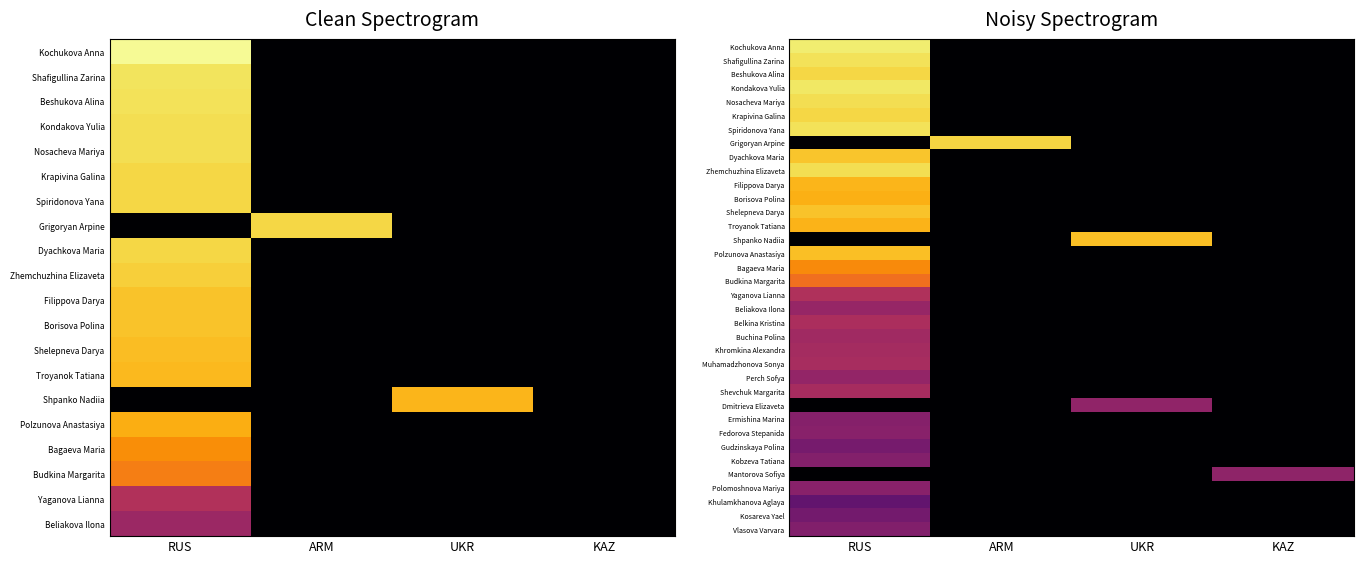

Is the value of Gudzinskaya Polina at KAZ greater than the value of Filippova Darya at UKR?

No